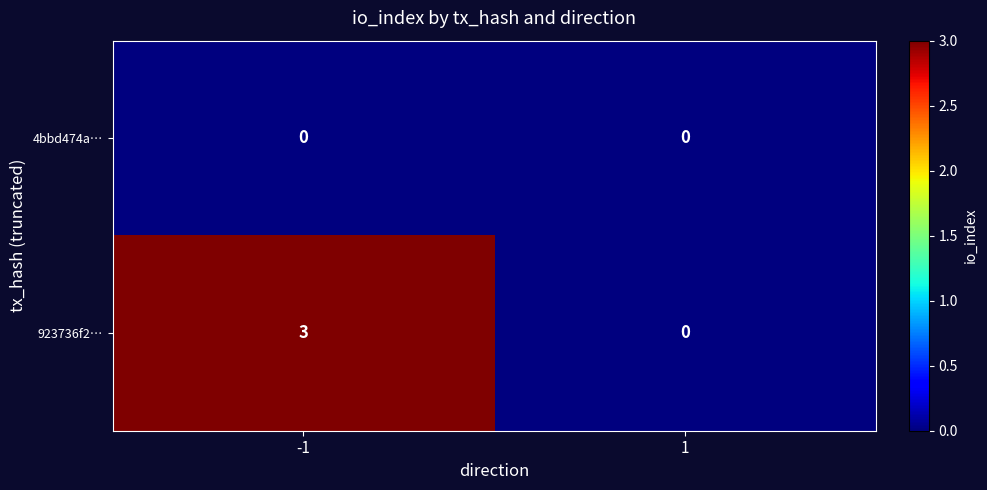

List the series in order of their overall mean, lowest first.

4bbd474a…, 923736f2…